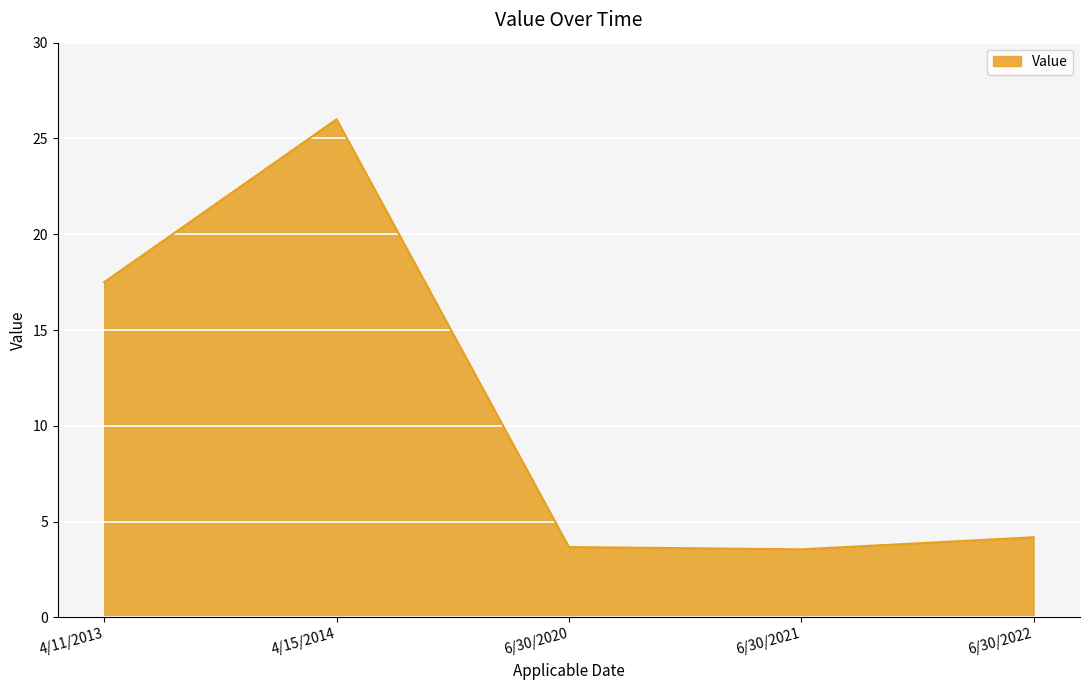

Where is the first local maximum?

4/15/2014